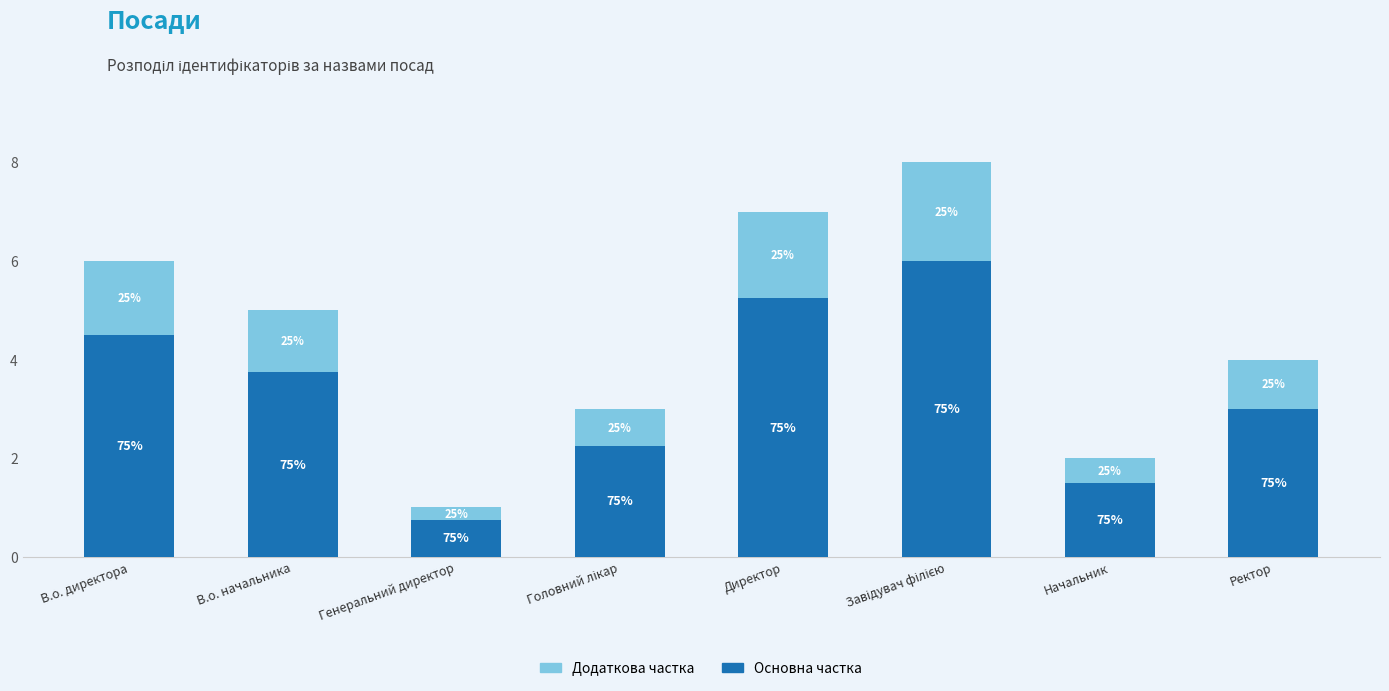

What are all the series names shown in the legend?

Додаткова частка, Основна частка